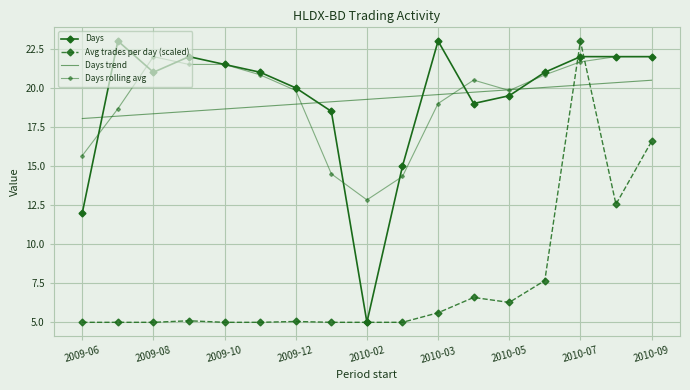

Reading right to left, transcribe all the data shown in this chart.

Days: 22.0	22.0	22.0	21.0	19.5	19.0	23.0	15.0	5.0	18.5	20.0	21.0	21.5	22.0	21.0	23.0	12.0
Avg trades per day (scaled): 16.6	12.6	23.0	7.7	6.3	6.6	5.6	5.0	5.0	5.0	5.1	5.0	5.0	5.1	5.0	5.0	5.0
Days trend: 20.5	20.3	20.2	20.0	19.9	19.7	19.6	19.4	19.3	19.1	19.0	18.8	18.7	18.5	18.3	18.2	18.0
Days rolling avg: 22.0	22.0	21.7	20.8	19.8	20.5	19.0	14.3	12.8	14.5	19.8	20.8	21.5	21.5	22.0	18.7	15.7